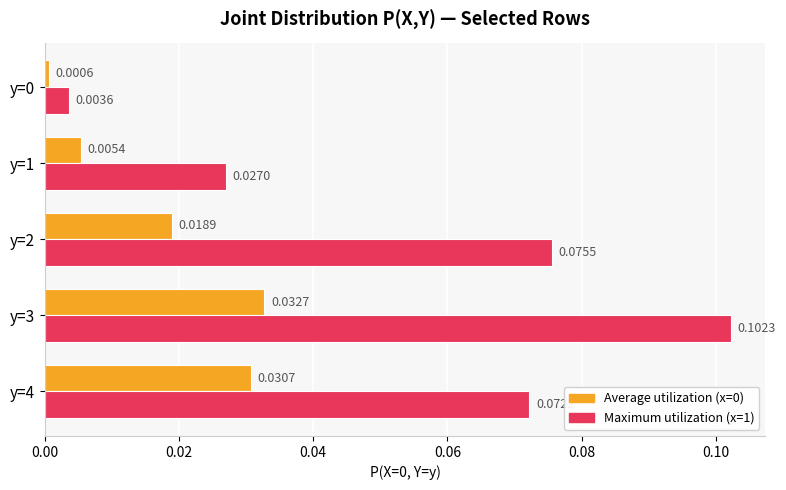

Which series has the largest total across all categories?

Maximum utilization (x=1)